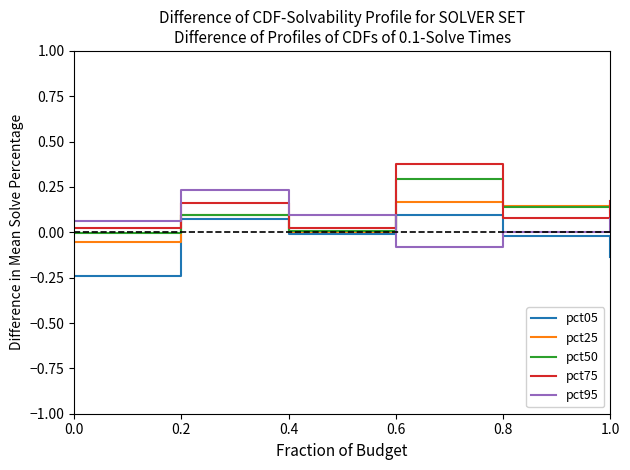

Between 0.2 and 0.6, which series saw the biggest shift?

pct95